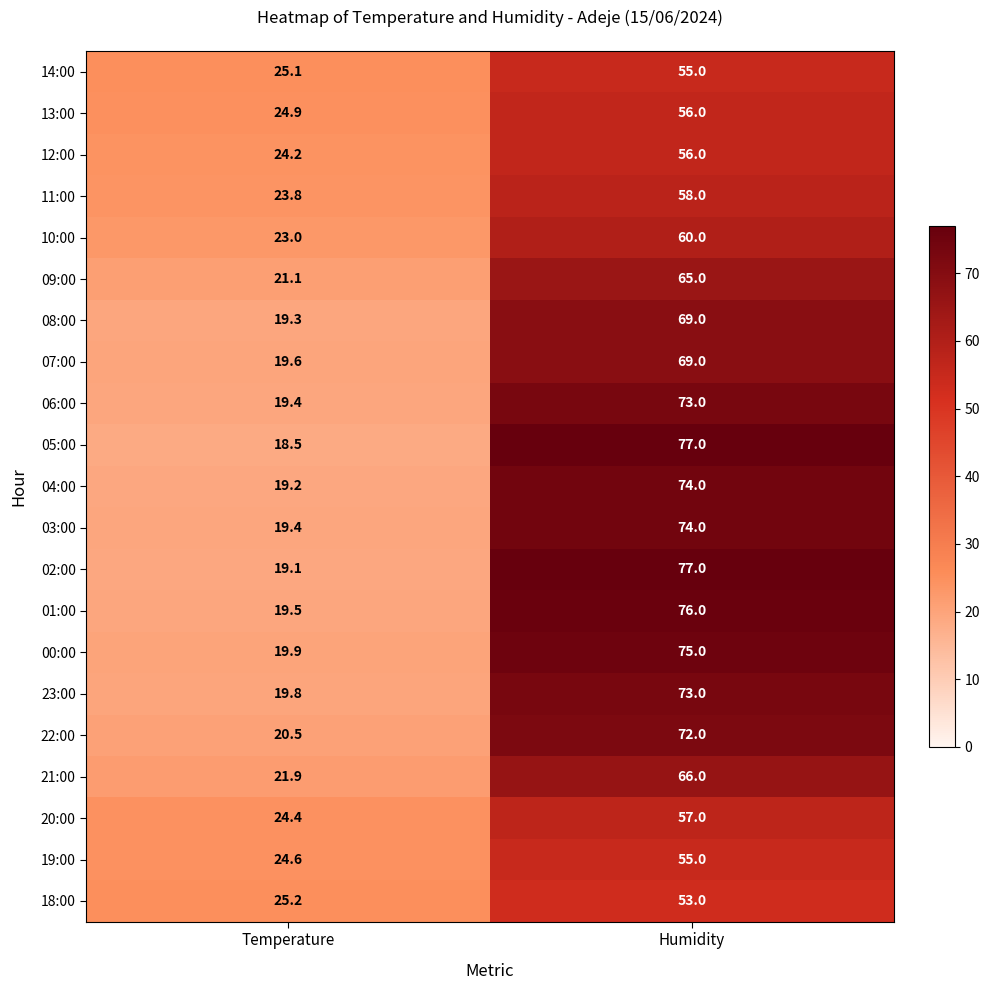

The 18:00 series shows 53.0 at Humidity. True or false?

True